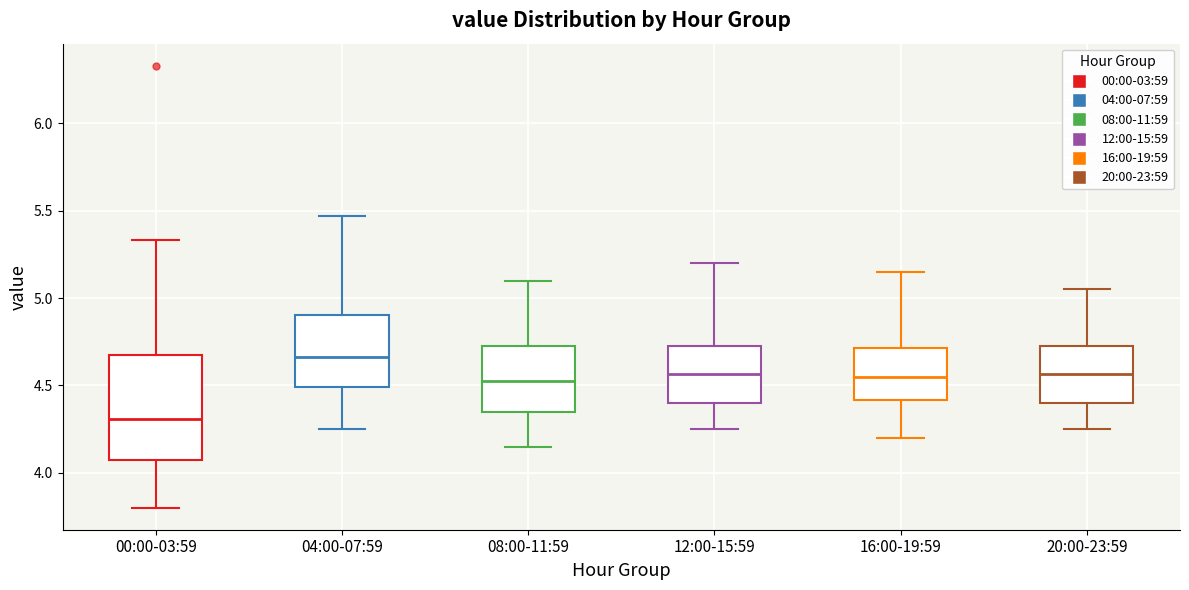

Which box's median line is the highest?

04:00-07:59